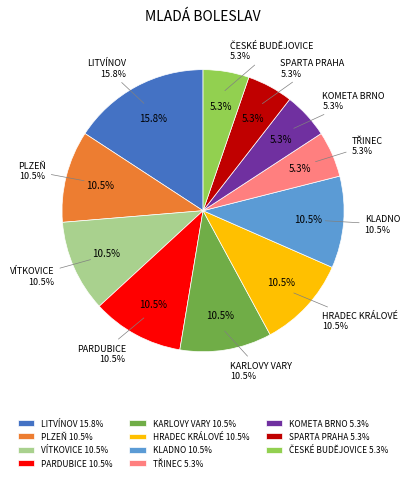

What is the total percentage of TŘINEC and VÍTKOVICE?

15.8%